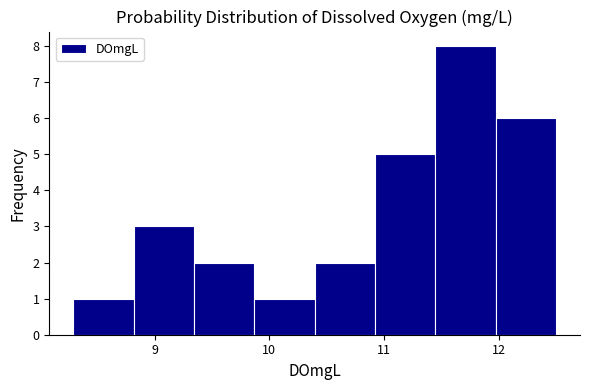

Which range on the x-axis has the tallest bar?

11.4 to 12.0